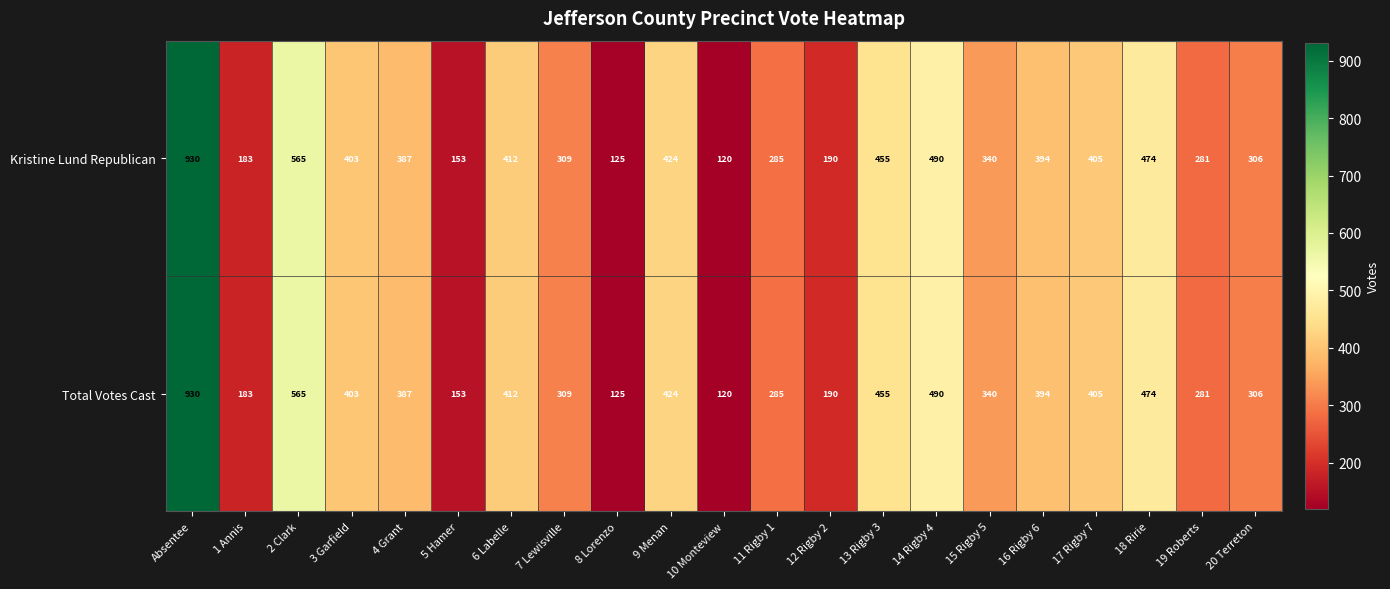

At which label does Kristine Lund Republican first exceed 387?

Absentee